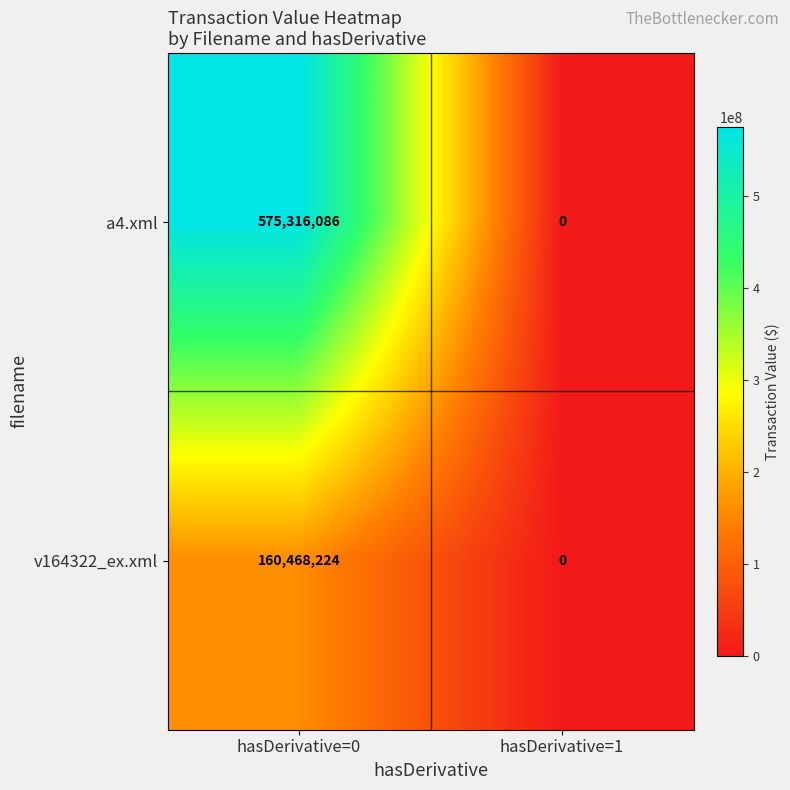

The v164322_ex.xml series shows 0 at hasDerivative=1. True or false?

True